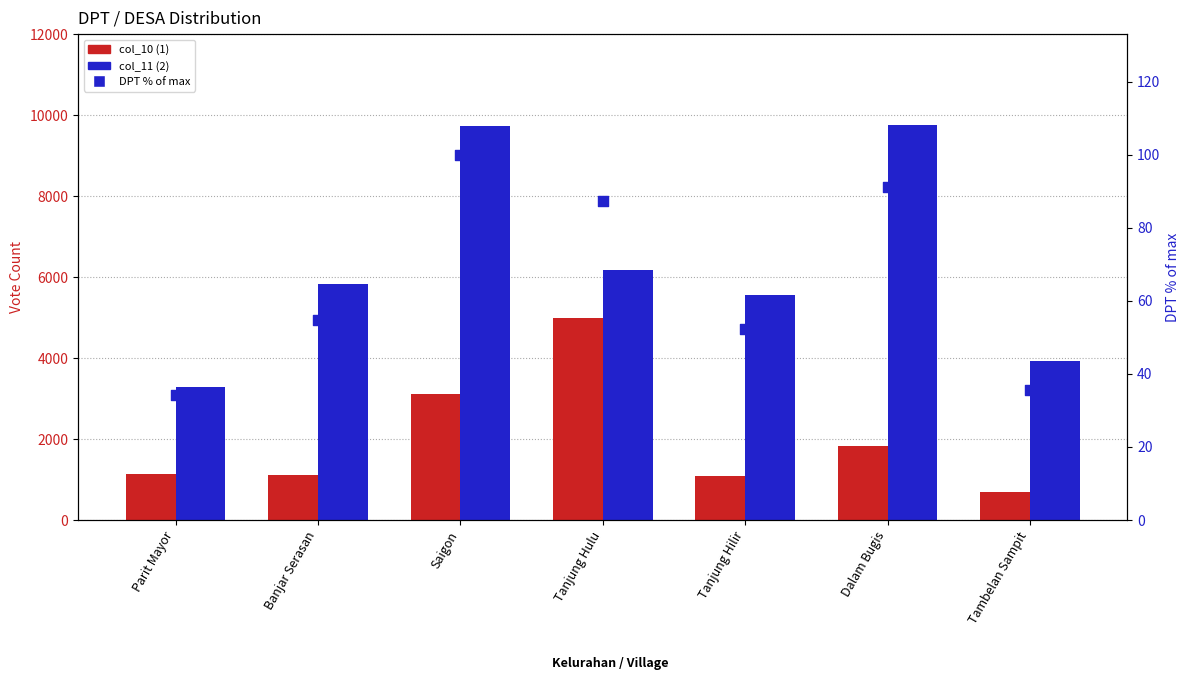

What are all the series names shown in the legend?

col_10 (1), col_11 (2), DPT % of max